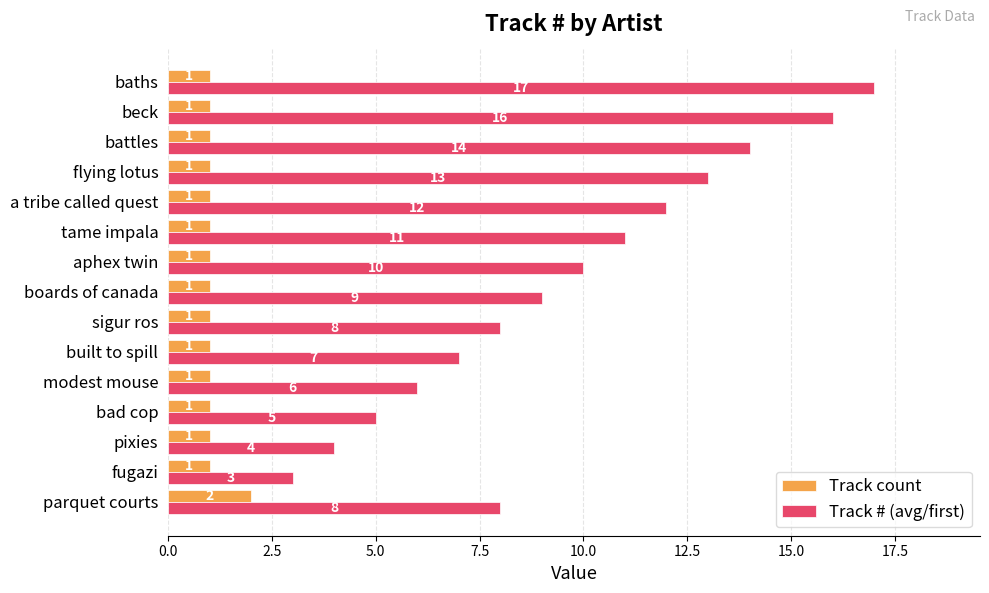

What is the highest value of the Track # (avg/first) series?

17